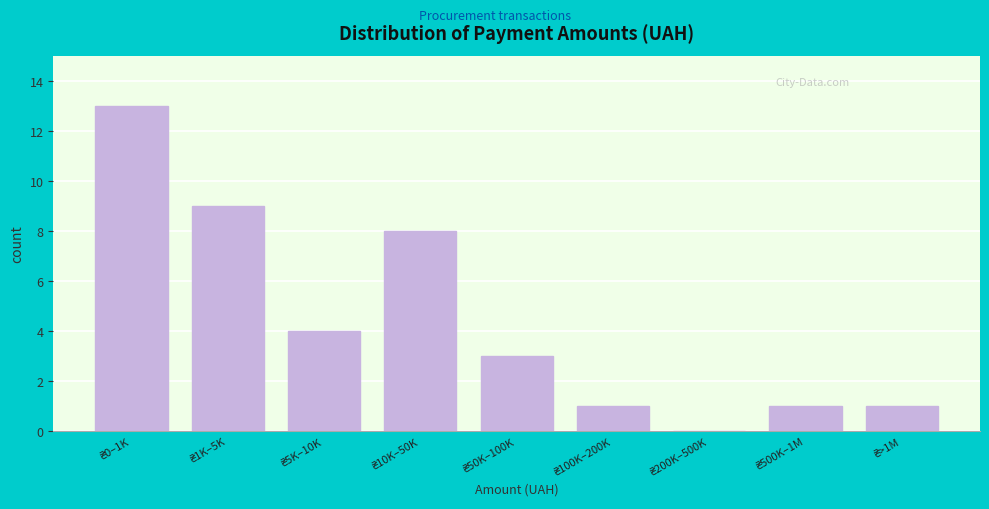

What is the greatest value displayed?

13